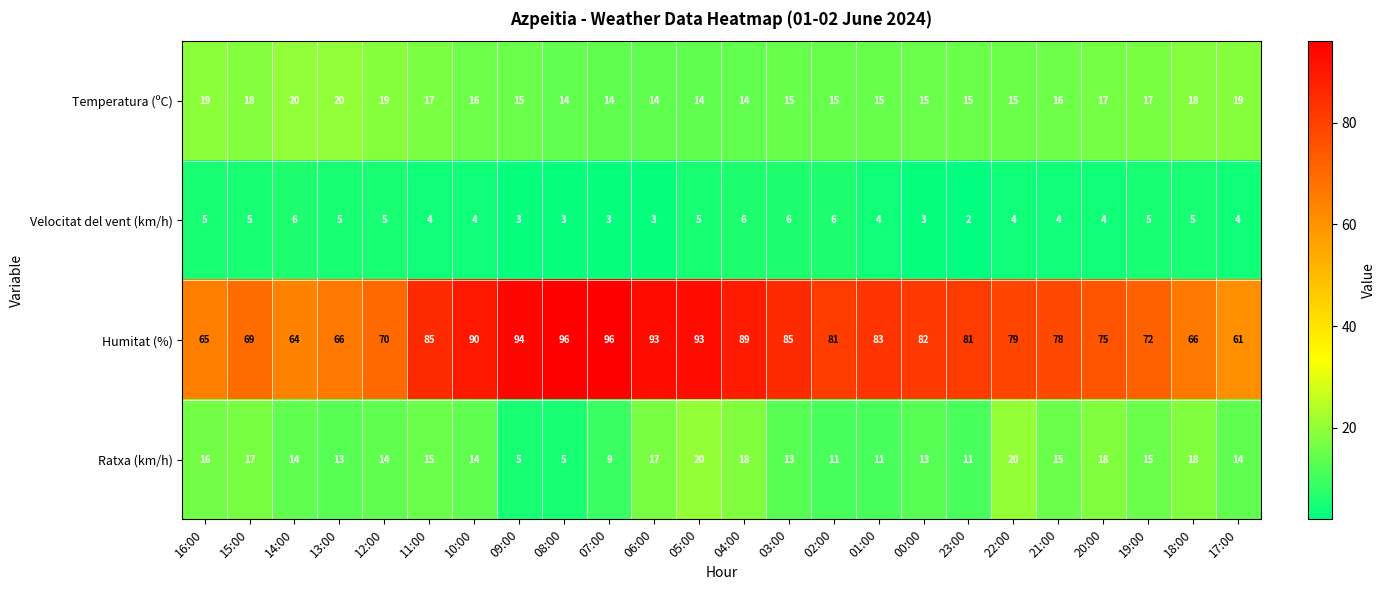

At which category is the sum across all series the highest?

05:00